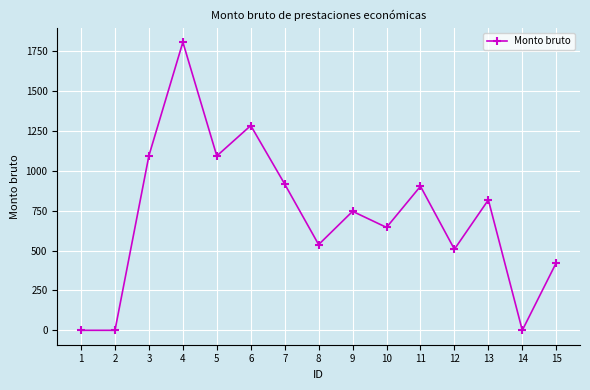

What is the average value?

719.2